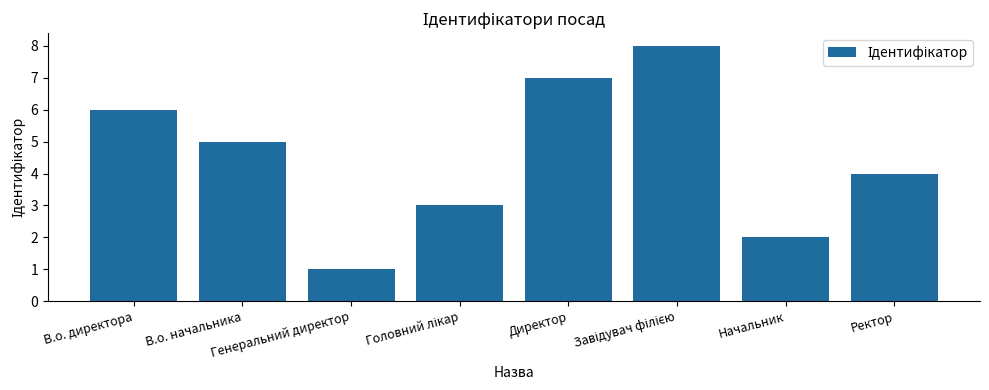

What is the difference between the second highest and minimum values?

6